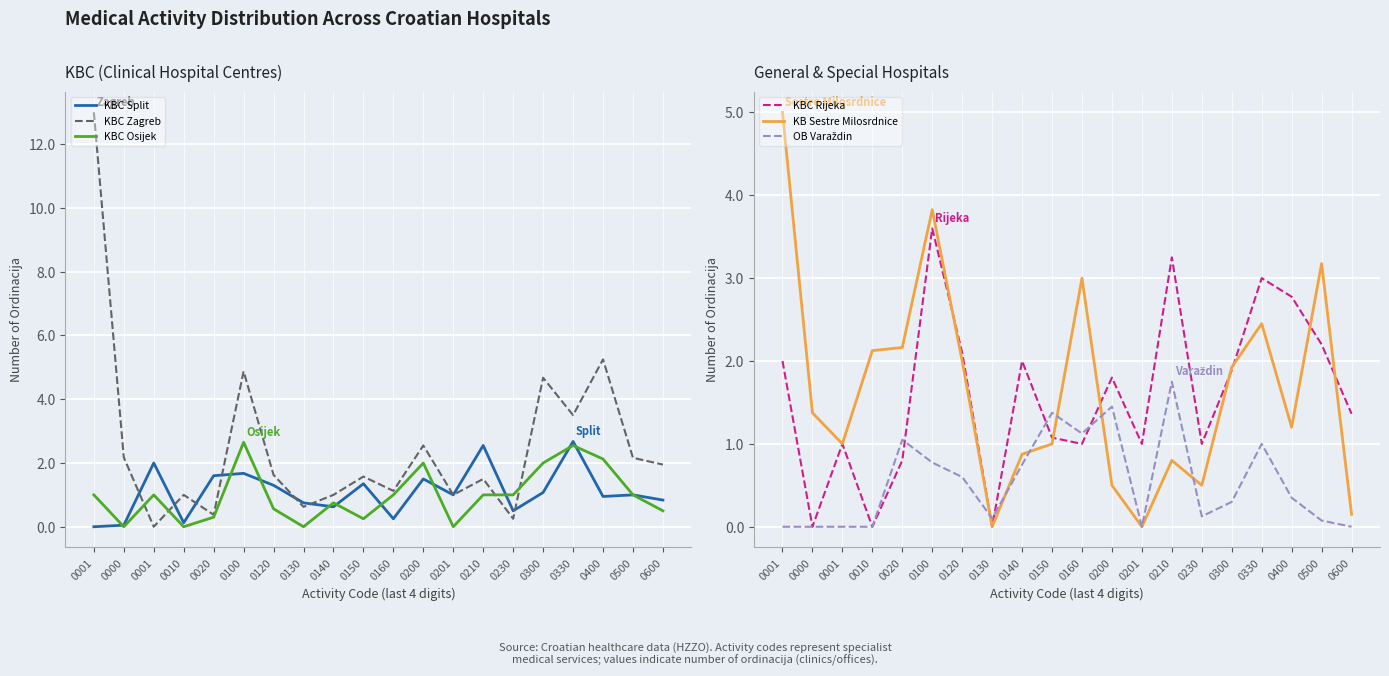

Reading left to right, transcribe all the data shown in this chart.

KBC Split: 0.0	0.1	2.0	0.1	1.6	1.7	1.3	0.8	0.6	1.4	0.2	1.5	1.0	2.5	0.5	1.1	2.7	0.9	1.0	0.8
KBC Zagreb: 13.0	2.2	0.0	1.0	0.4	4.9	1.6	0.6	1.0	1.6	1.1	2.5	1.0	1.5	0.2	4.7	3.5	5.2	2.2	1.9
KBC Osijek: 1.0	0.0	1.0	0.0	0.3	2.6	0.6	0.0	0.8	0.2	1.0	2.0	0.0	1.0	1.0	2.0	2.5	2.1	1.0	0.5
KBC Rijeka: 2.0	0.0	1.0	0.0	0.8	3.6	2.1	0.0	2.0	1.1	1.0	1.8	1.0	3.2	1.0	1.9	3.0	2.8	2.2	1.4
KB Sestre Milosrdnice: 5.0	1.4	1.0	2.1	2.2	3.8	2.0	0.0	0.9	1.0	3.0	0.5	0.0	0.8	0.5	1.9	2.5	1.2	3.2	0.1
OB Varaždin: 0.0	0.0	0.0	0.0	1.1	0.8	0.6	0.1	0.8	1.4	1.1	1.4	0.0	1.8	0.1	0.3	1.0	0.3	0.1	0.0